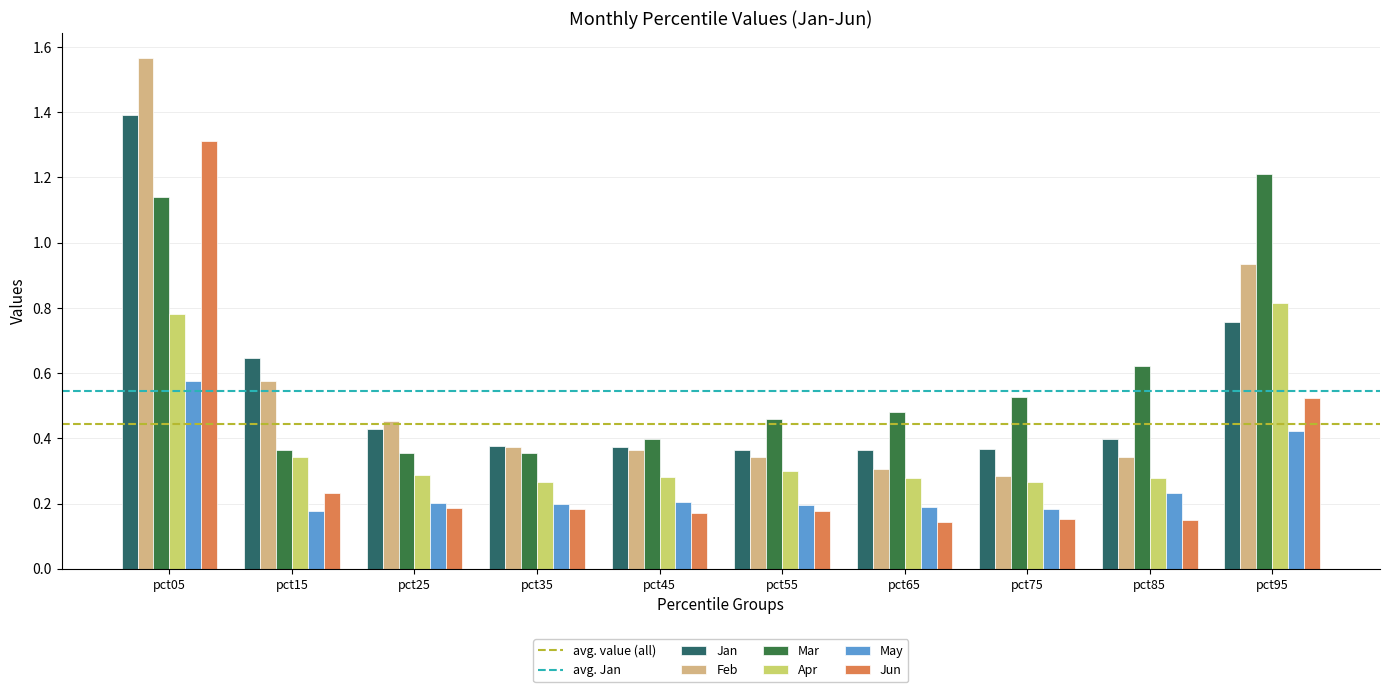

At how many categories does at least one series exceed 1?

2